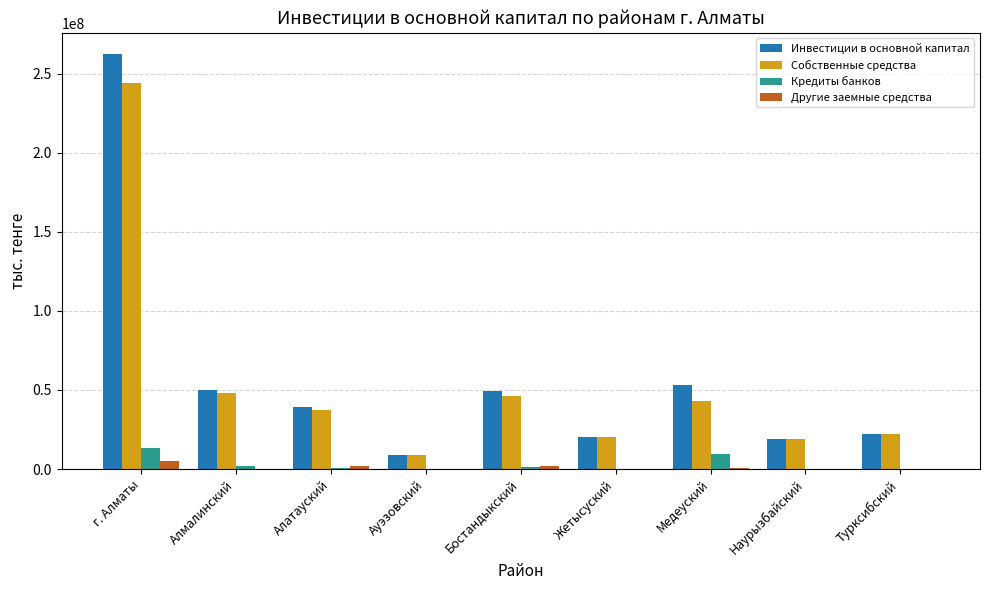

Which series changed the most between г. Алматы and Наурызбайский?

Инвестиции в основной капитал